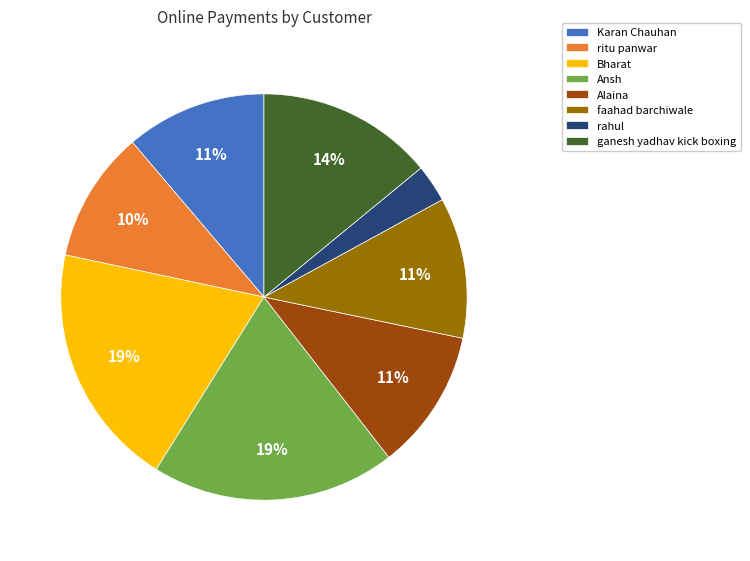

To the nearest percent, what is the average slice percentage?

12%